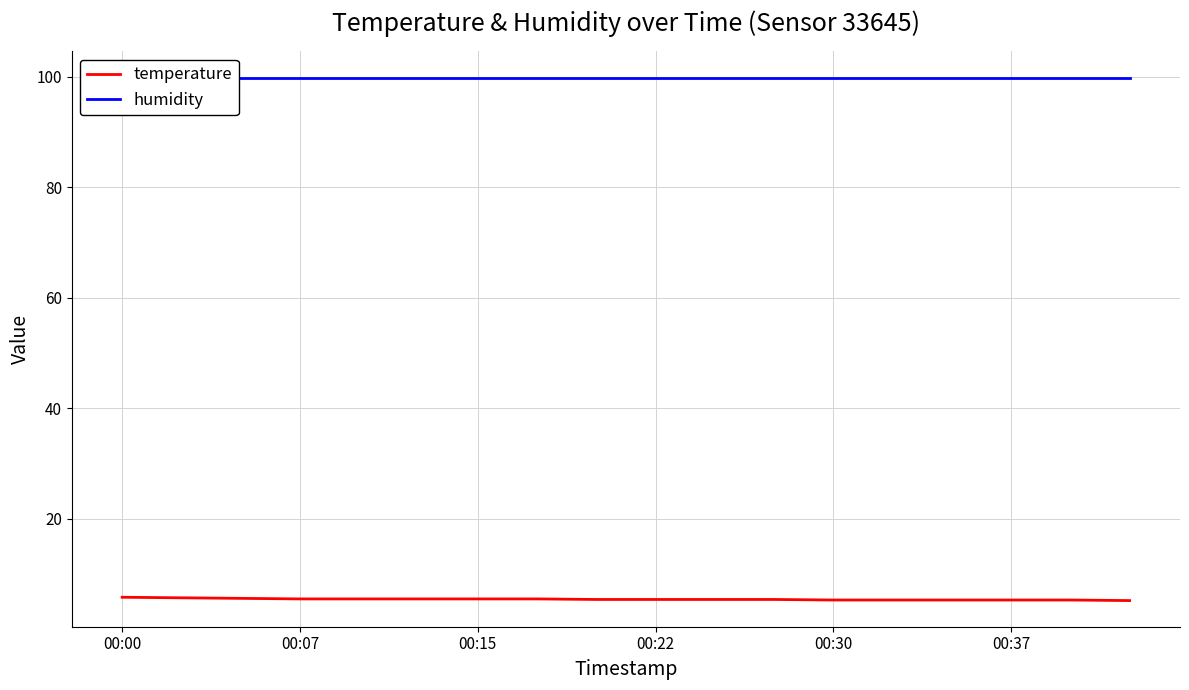

Reading left to right, list all the values displayed in this chart.

temperature: 5.8	5.7	5.6	5.5	5.5	5.5	5.5	5.5	5.4	5.4	5.4	5.4	5.3	5.3	5.3	5.3	5.3	5.2
humidity: 99.9	99.9	99.9	99.9	99.9	99.9	99.9	99.9	99.9	99.9	99.9	99.9	99.9	99.9	99.9	99.9	99.9	99.9